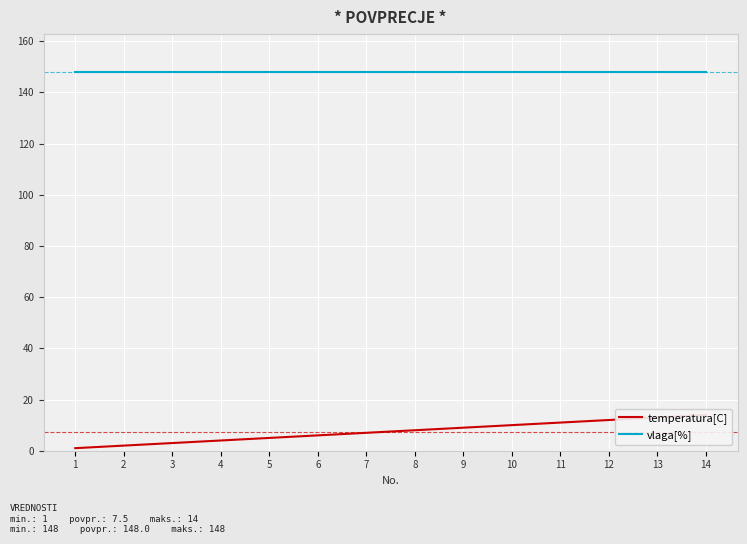

The value of temperatura[C] at 13 is 3. True or false?

False